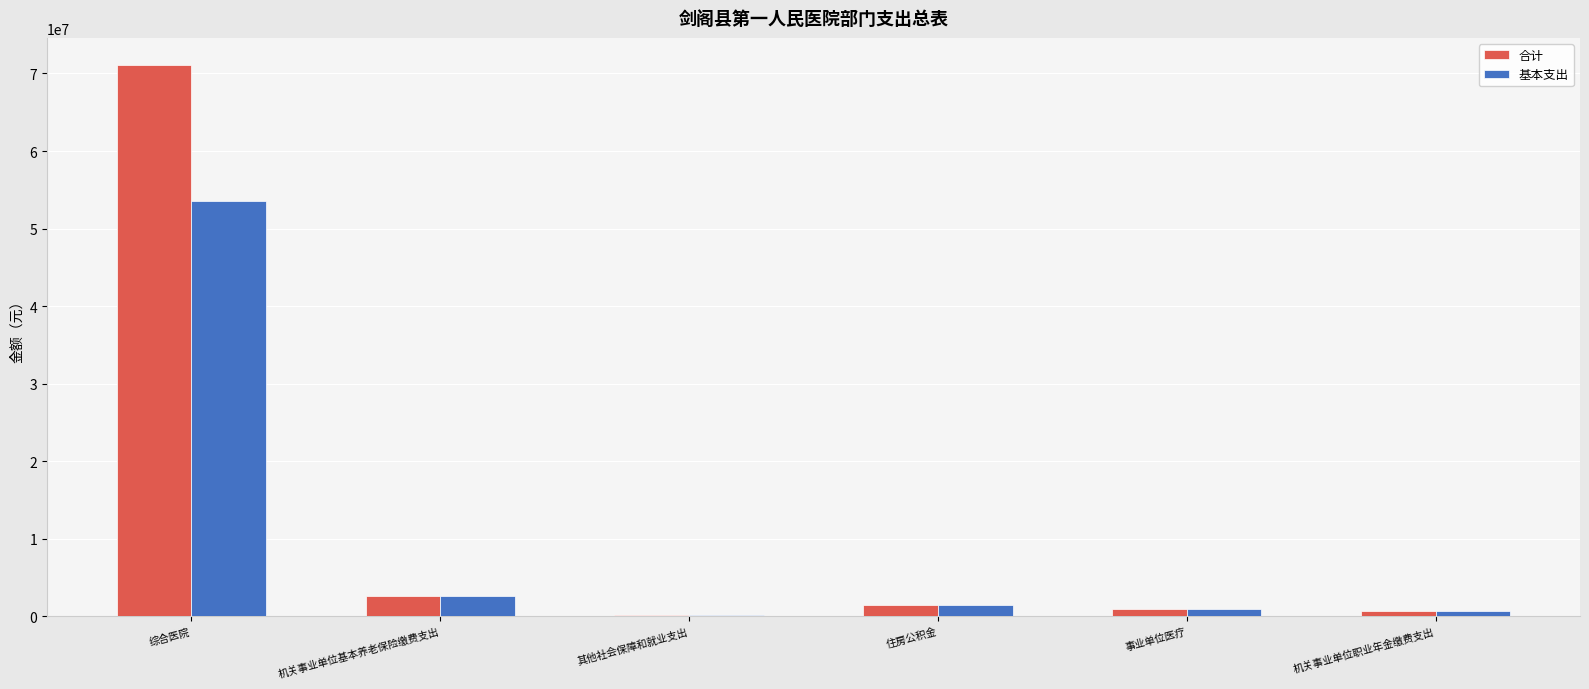

Read the 基本支出 value at 机关事业单位基本养老保险缴费支出.

2637715.1